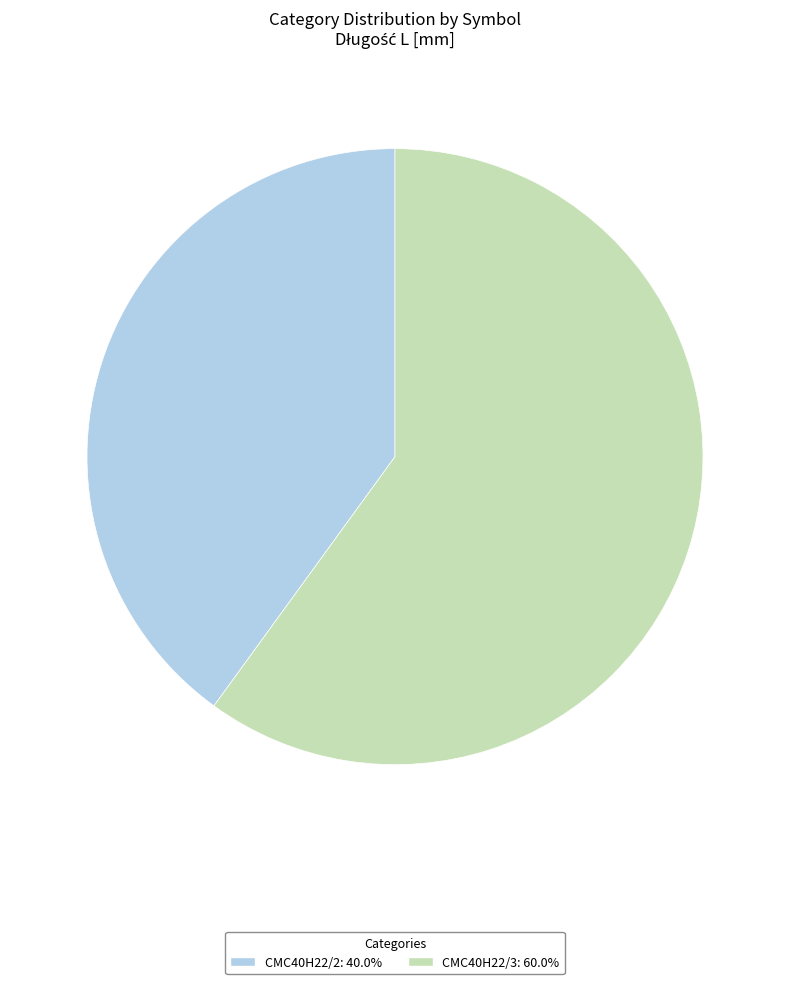

Which slice is the smallest?

CMC40H22/2